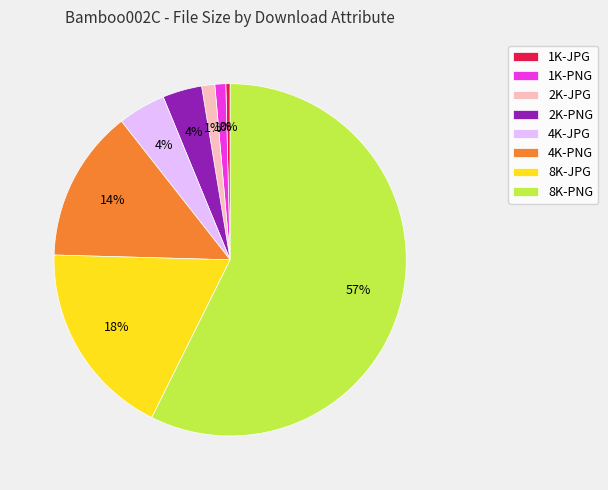

Does 4K-PNG represent more than half of the total?

No